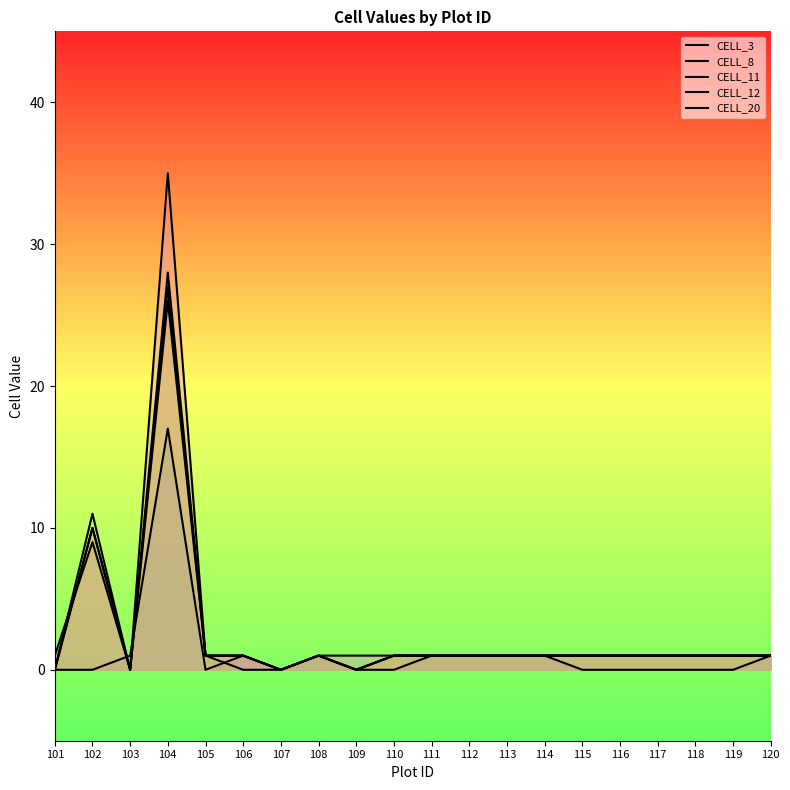

True or false: CELL_12 and CELL_11 intersect in this chart.

False